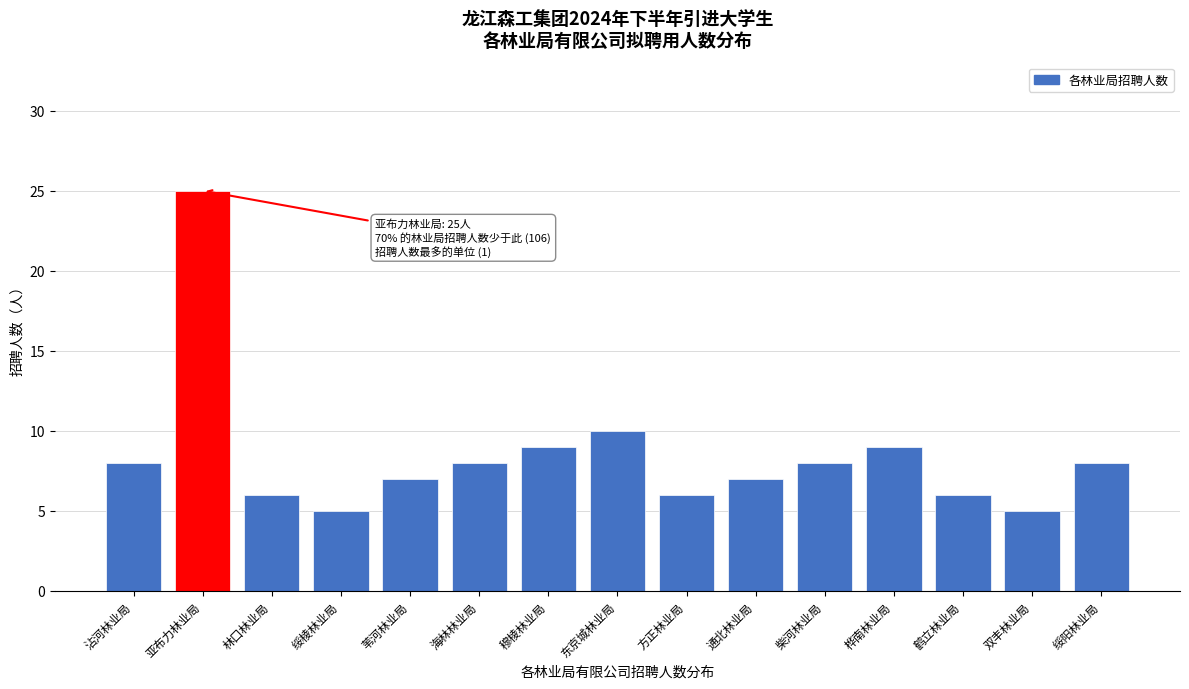

Reading left to right, transcribe all the data shown in this chart.

沾河林业局=8	亚布力林业局=25	林口林业局=6	绥棱林业局=5	苇河林业局=7	海林林业局=8	穆棱林业局=9	东京城林业局=10	方正林业局=6	通北林业局=7	柴河林业局=8	桦南林业局=9	鹤立林业局=6	双丰林业局=5	绥阳林业局=8